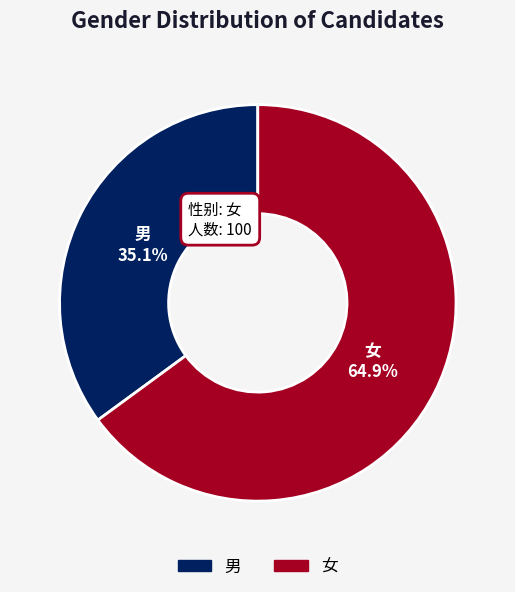

Between 女 and 男, which is larger?

女